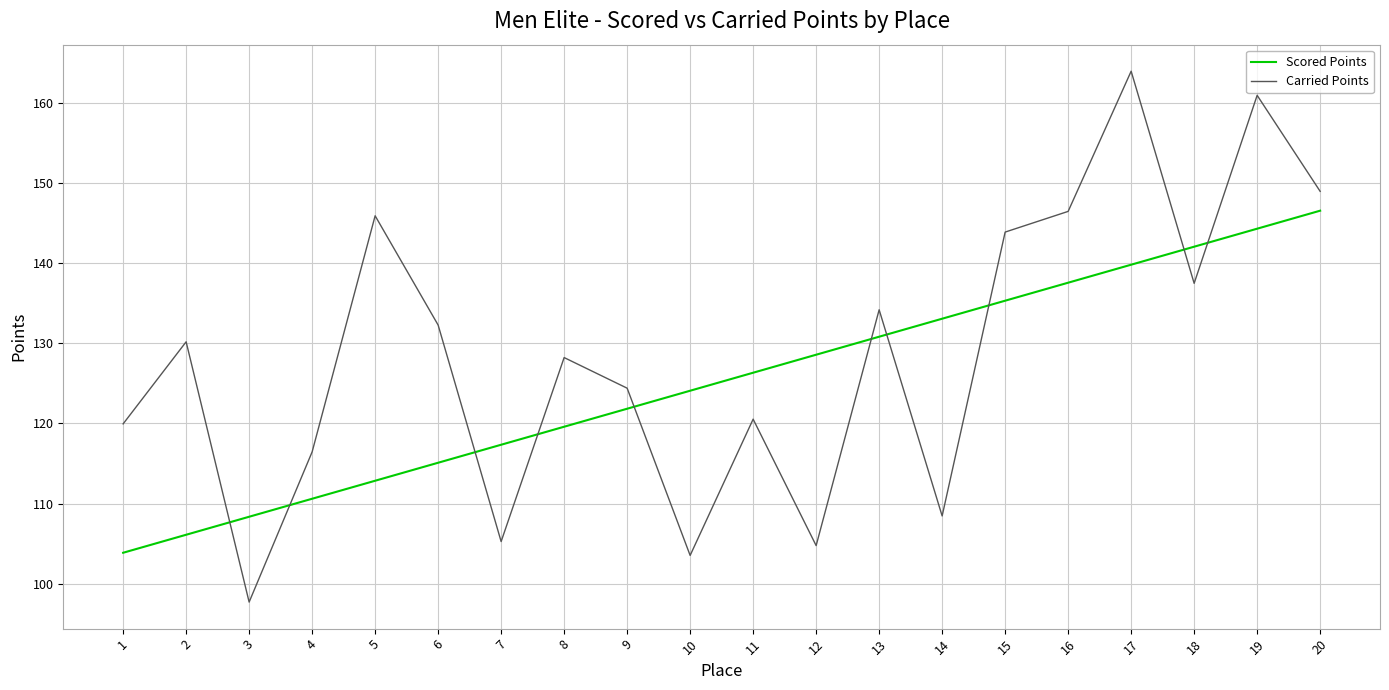

Rank the categories by Scored Points value from lowest to highest.

1, 2, 3, 4, 5, 6, 7, 8, 9, 10, 11, 12, 13, 14, 15, 16, 17, 18, 19, 20